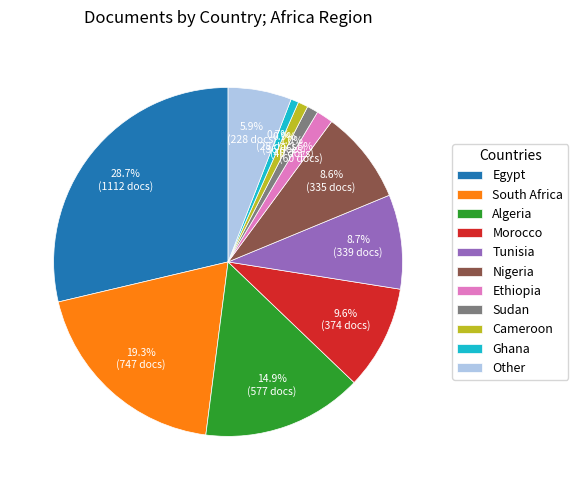

What percentage is the Morocco slice, to the nearest percent?

10%